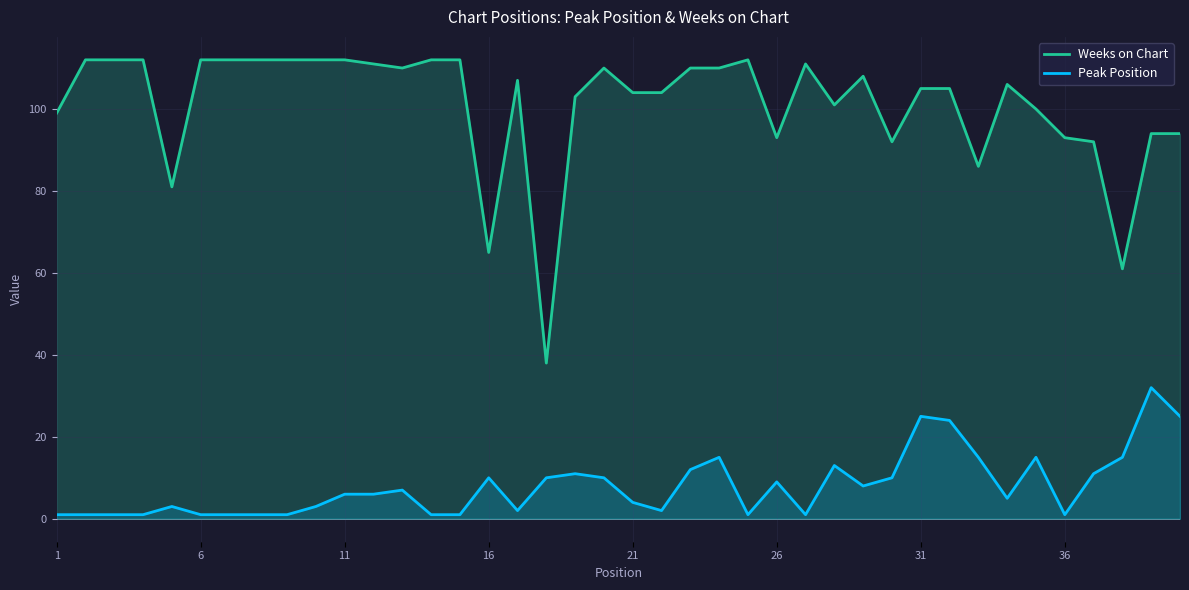

Rank the series by their maximum value, from lowest to highest.

Peak Position, Weeks on Chart